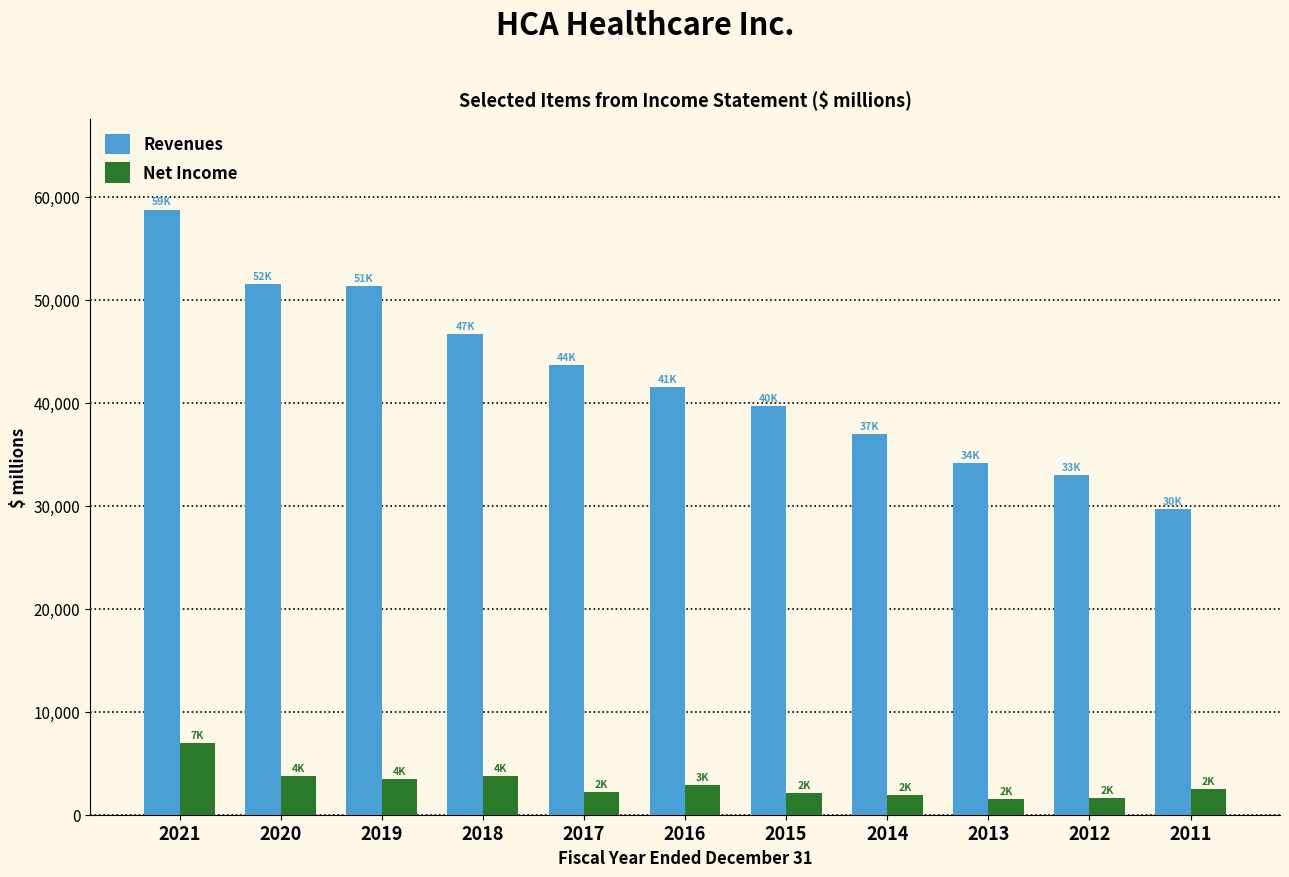

At 2014, list the series in order from largest to smallest.

Revenues, Net Income